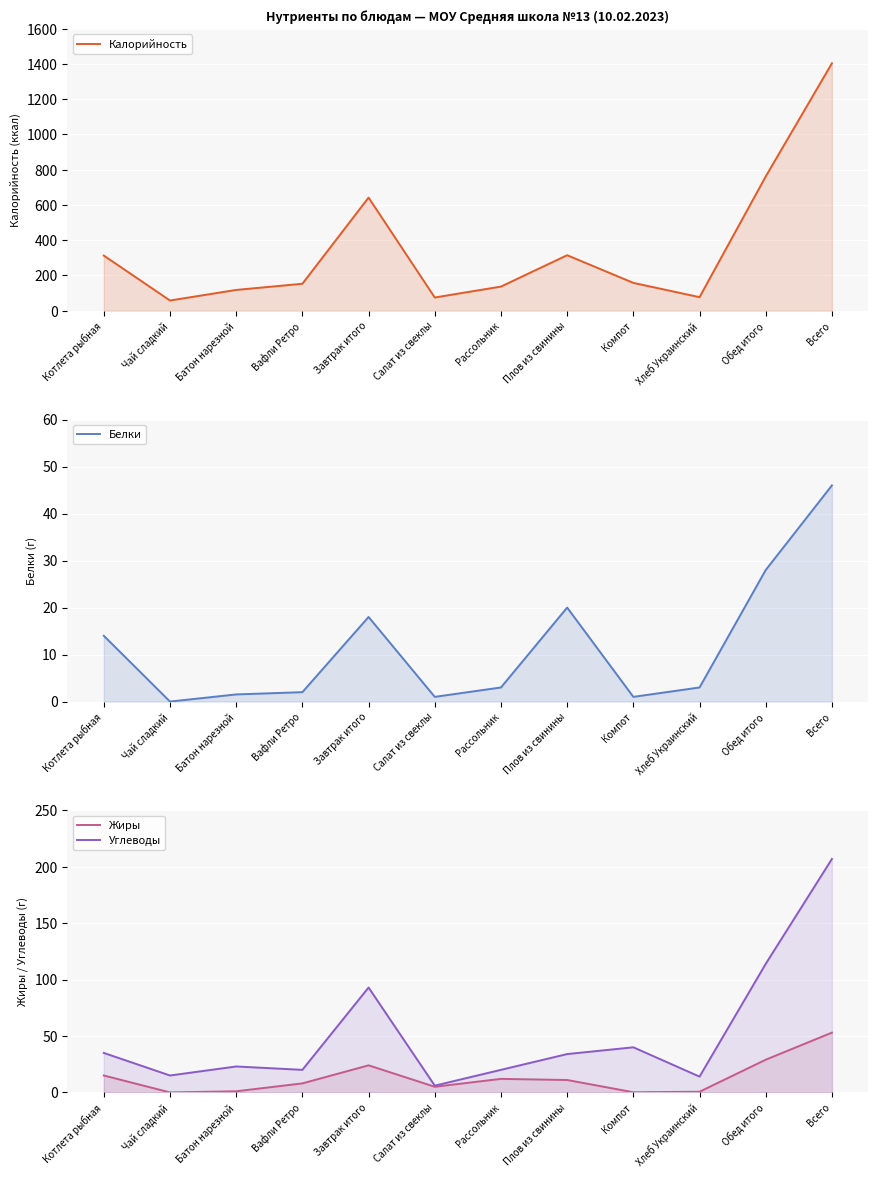

Which series has the largest total across all categories?

Калорийность